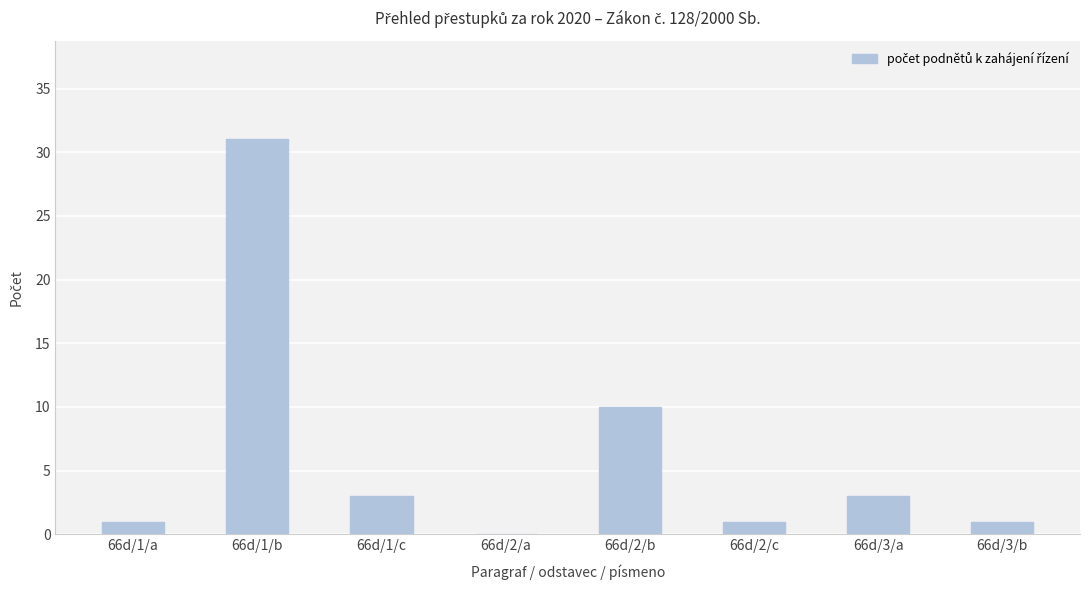

At which label is the value closest to 15?

66d/2/b